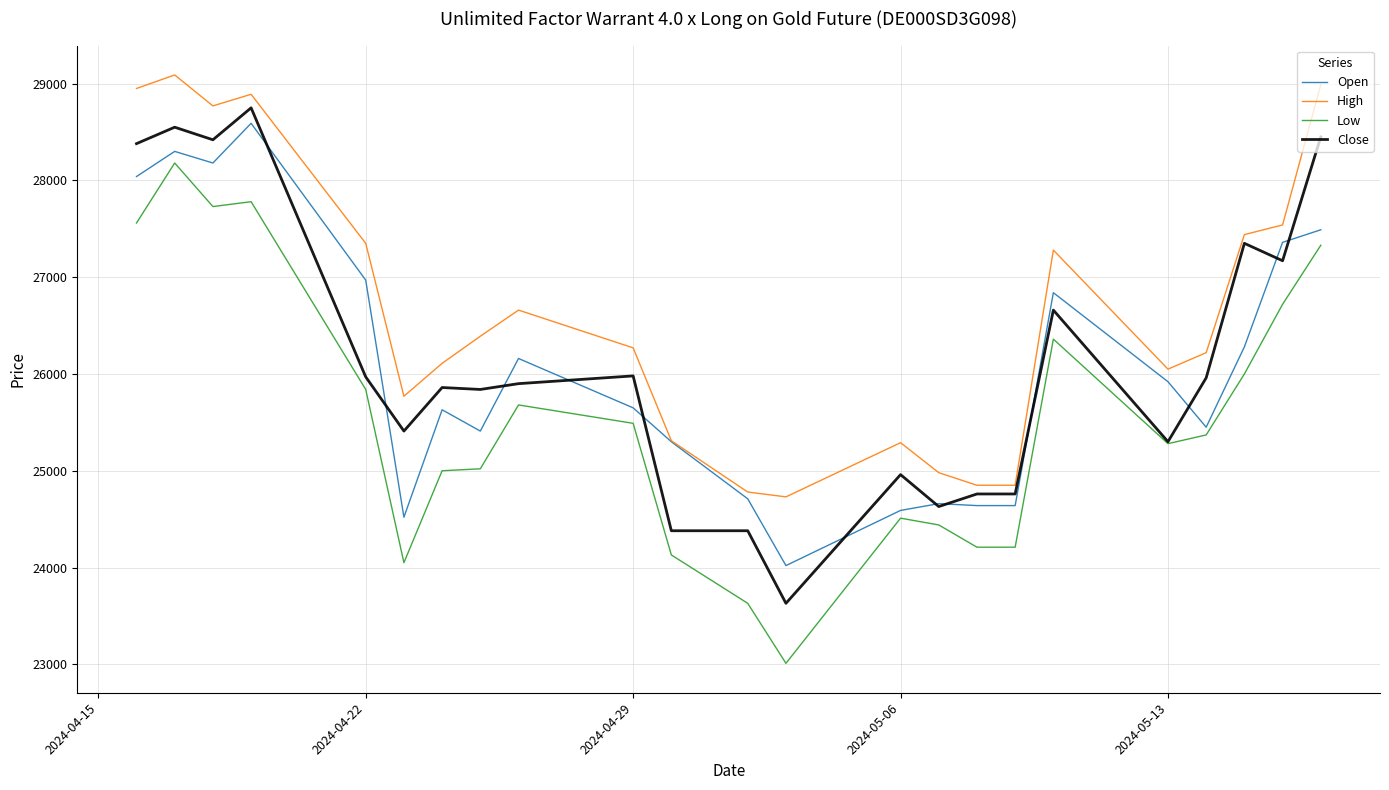

What is the maximum value shown in the chart?

29090